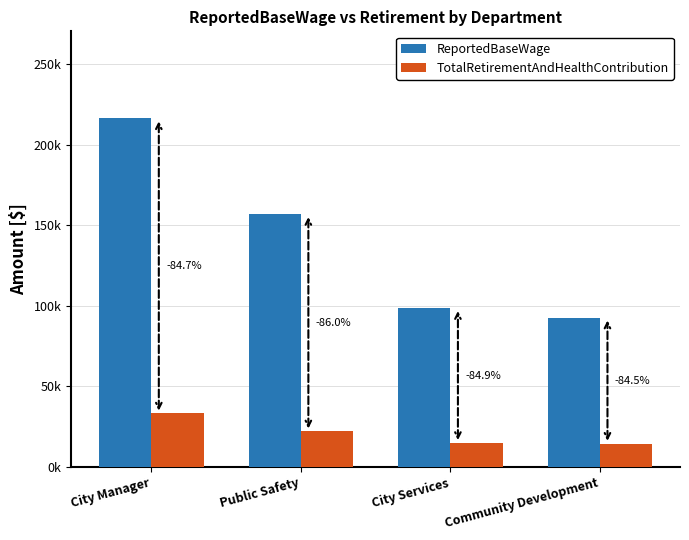

At which category does the chart reach its peak across all series?

City Manager